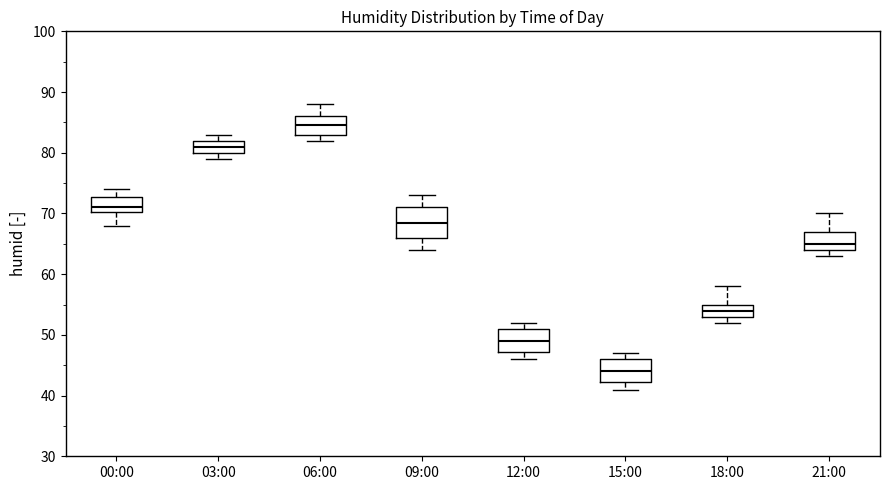

Where is the upper edge of the box for 21:00 on the y-axis? The values are not printed on the chart, so give them approximately, as read against the axis.

67